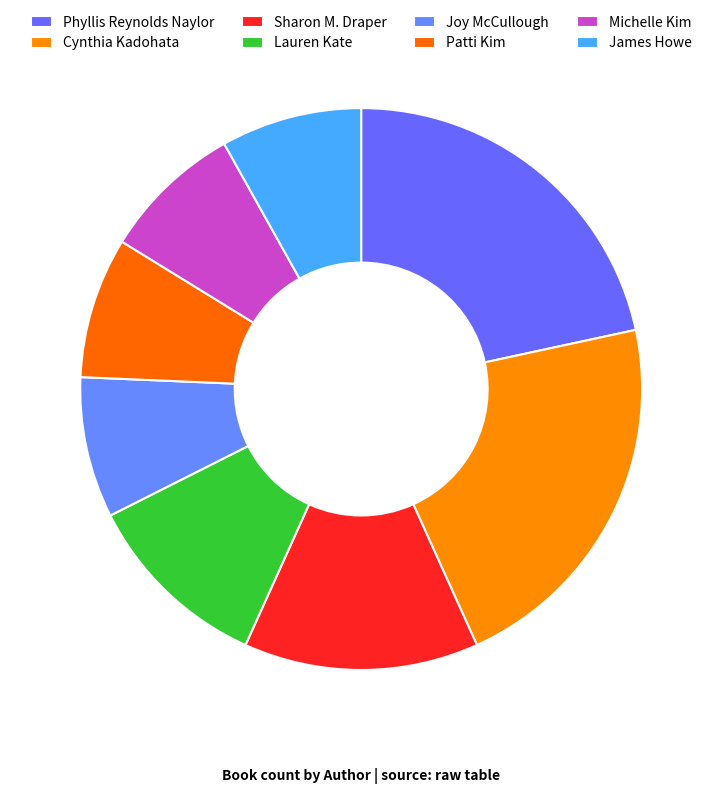

Is there any slice that represents more than half of the pie?

No